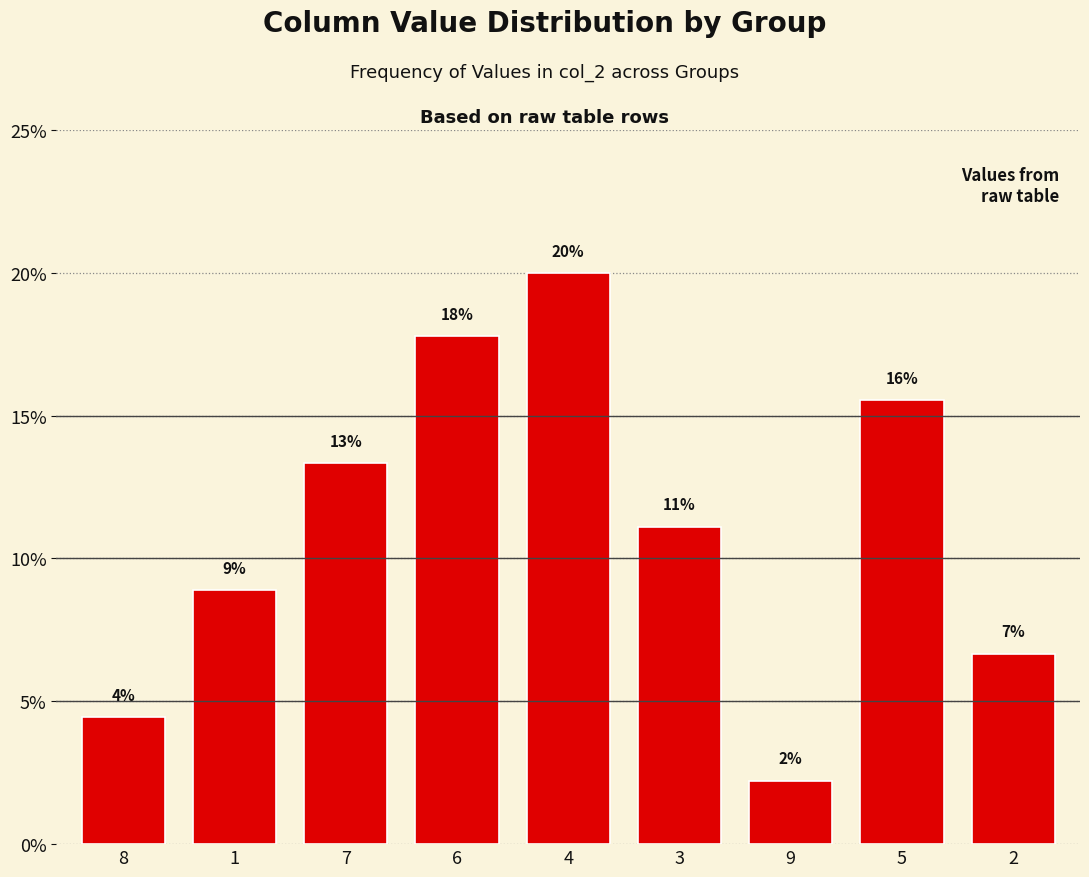

Reading left to right, what are all the values shown in this chart?

0.0	0.1	0.1	0.2	0.2	0.1	0.0	0.2	0.1